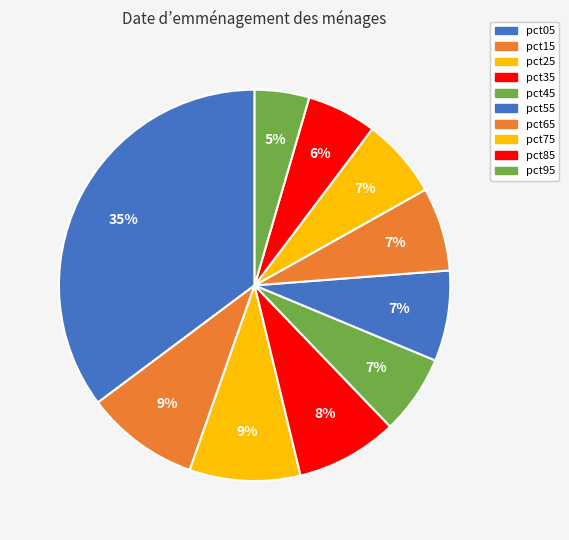

Is there a majority slice in this chart?

No